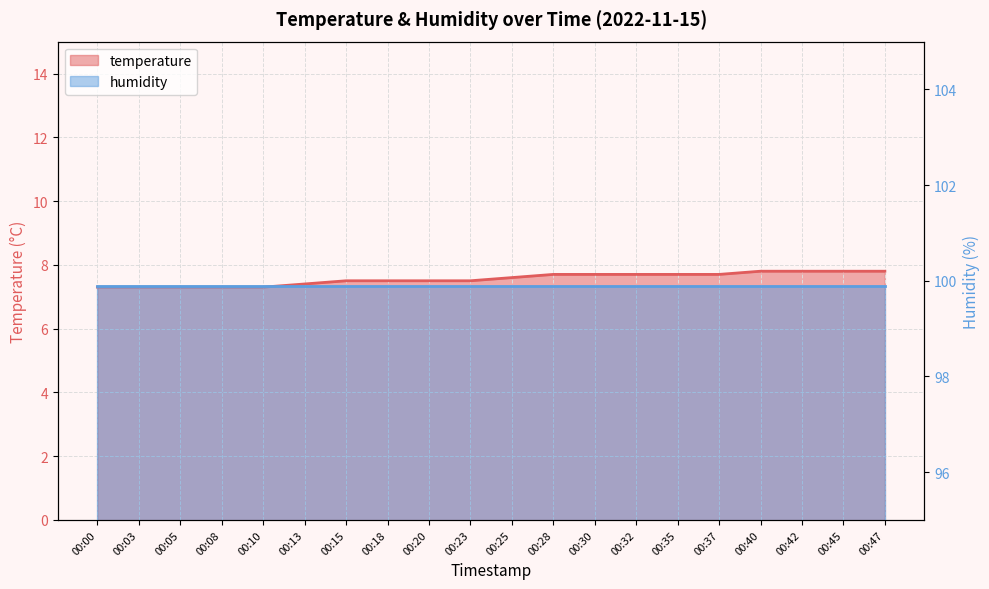

What is the sum of the values at 00:18 and 00:25?

15.1